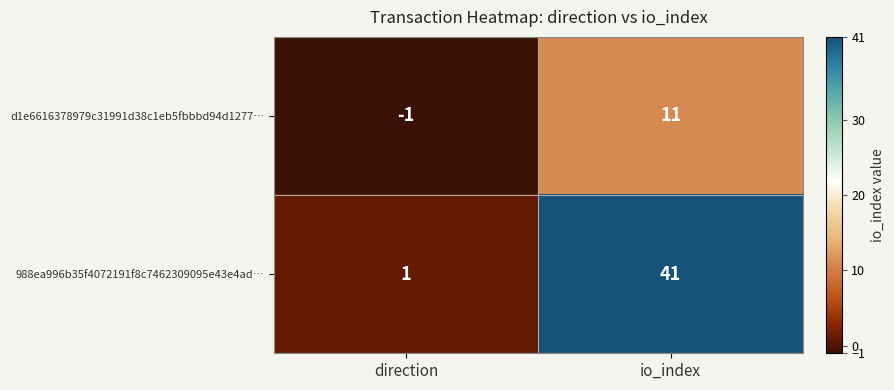

List the series in order of their overall mean, lowest first.

d1e6616378979c31991d38c1eb5fbbbd94d1277…, 988ea996b35f4072191f8c7462309095e43e4ad…